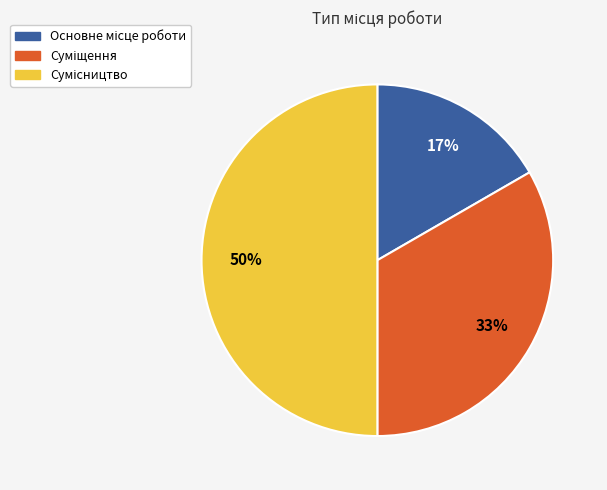

How many segments does this pie chart have?

3